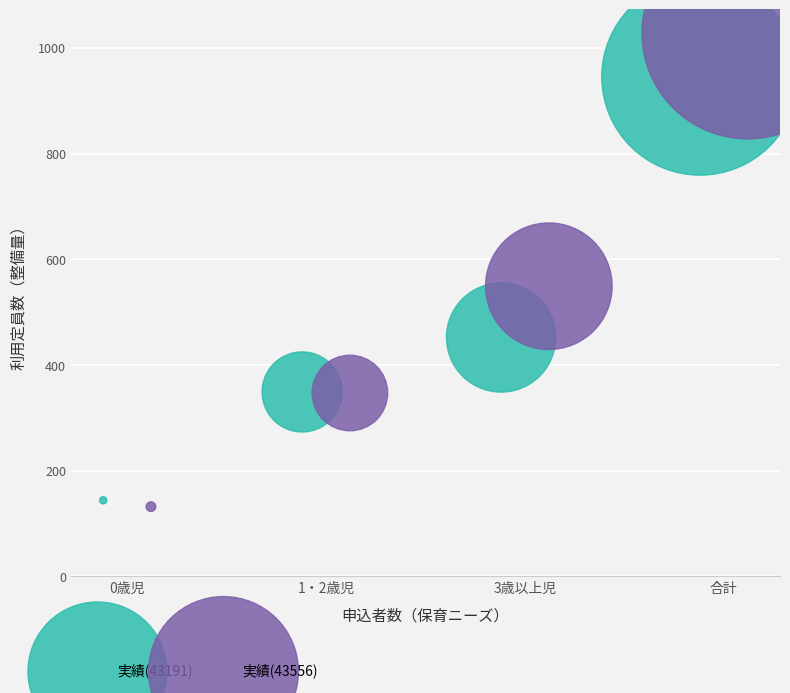

Which series has the widest spread of Y values?

実績(43556)